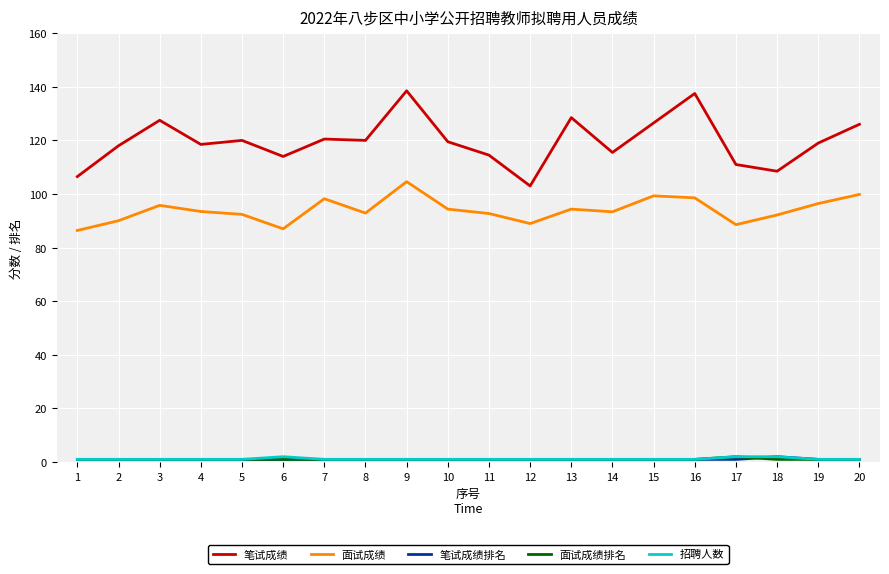

Is the value of 笔试成绩 at 1 greater than the value of 招聘人数 at 5?

Yes